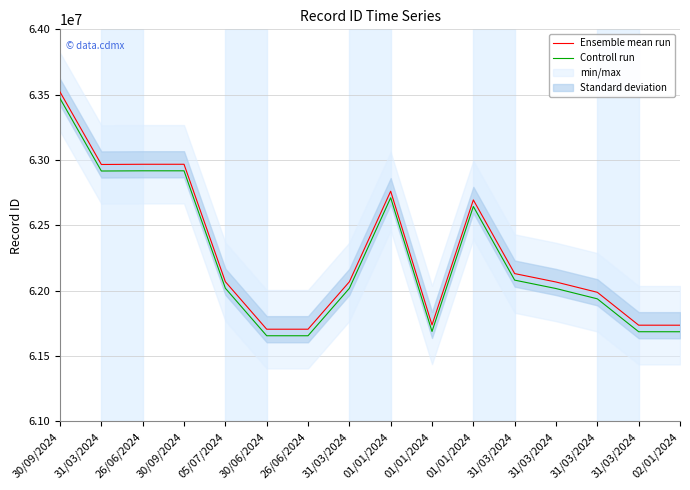

What is the label of the 13th point from the right?

30/09/2024